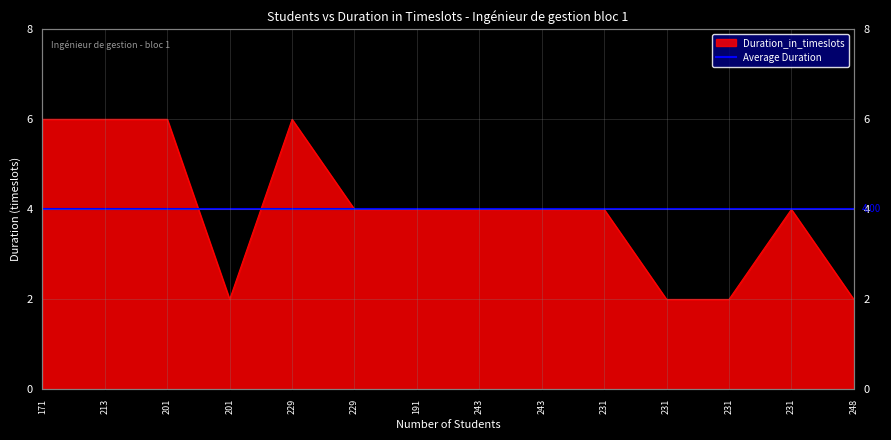

How many interior local valleys (lower than both neighbors) does the data have?

1